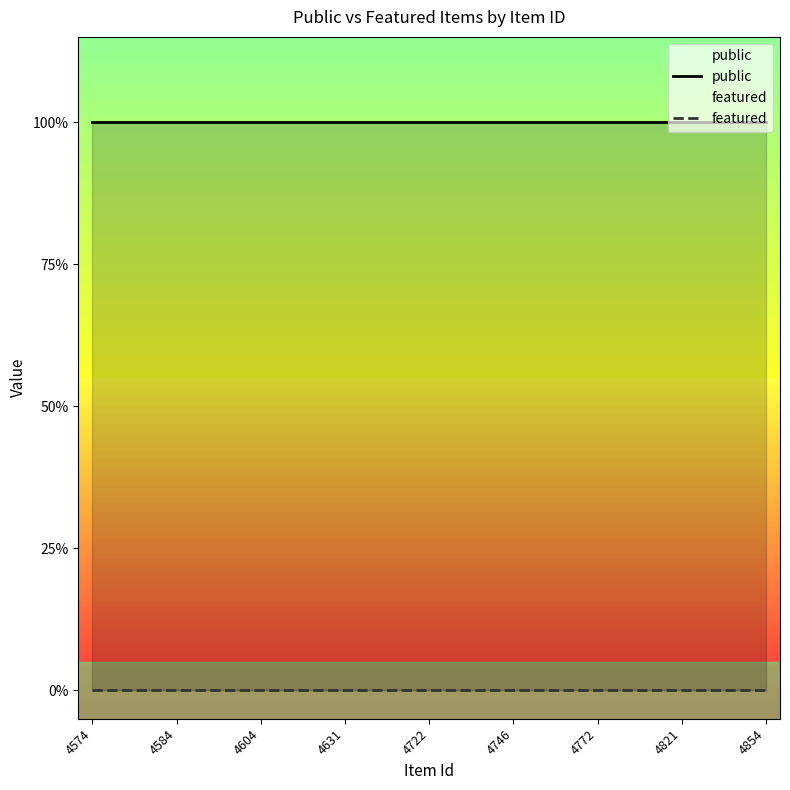

Which category has the lowest value across all series?

4574